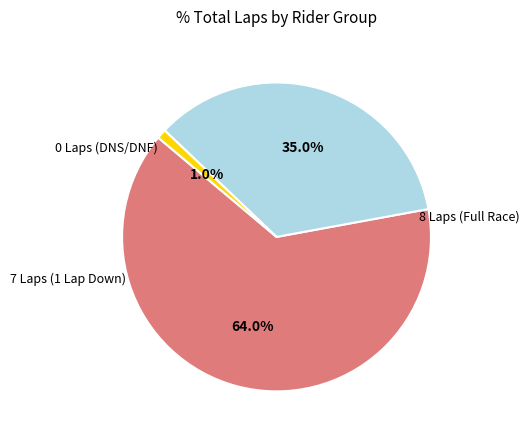

Count the number of slices in the pie.

3